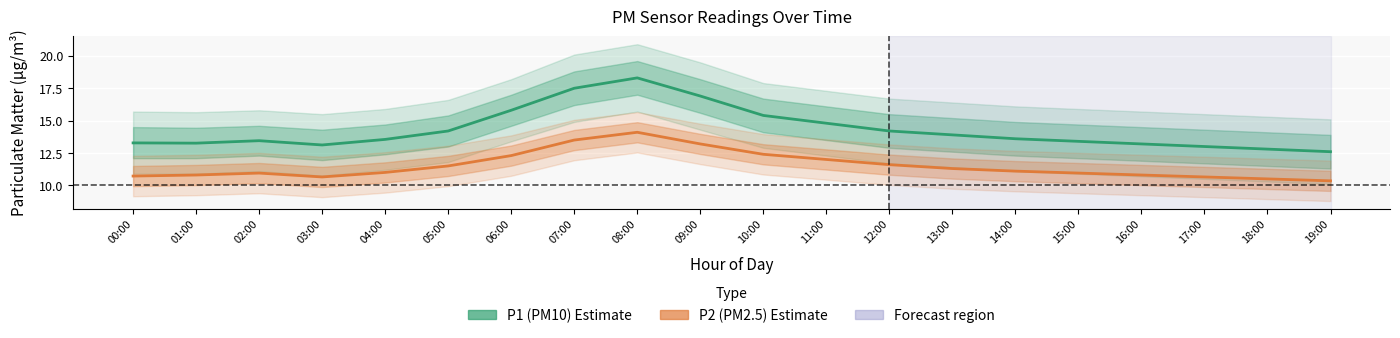

Reading left to right, what are all the values shown in this chart?

P1 (PM10): 13.3	13.3	13.4	13.1	13.6	14.2	15.8	17.5	18.3	16.9	15.4	14.8	14.2	13.9	13.6	13.4	13.2	13.0	12.8	12.6
P2 (PM2.5): 10.7	10.8	10.9	10.7	11.0	11.5	12.3	13.5	14.1	13.2	12.4	12.0	11.6	11.3	11.1	10.9	10.8	10.7	10.5	10.3